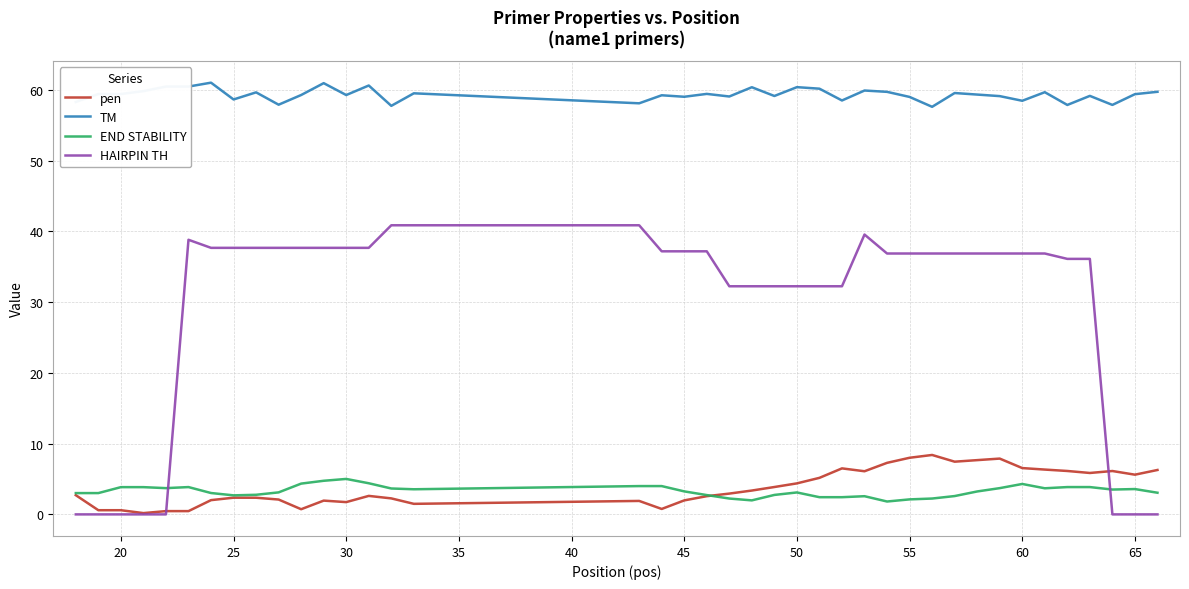

Which series has the largest range (max minus min)?

HAIRPIN TH